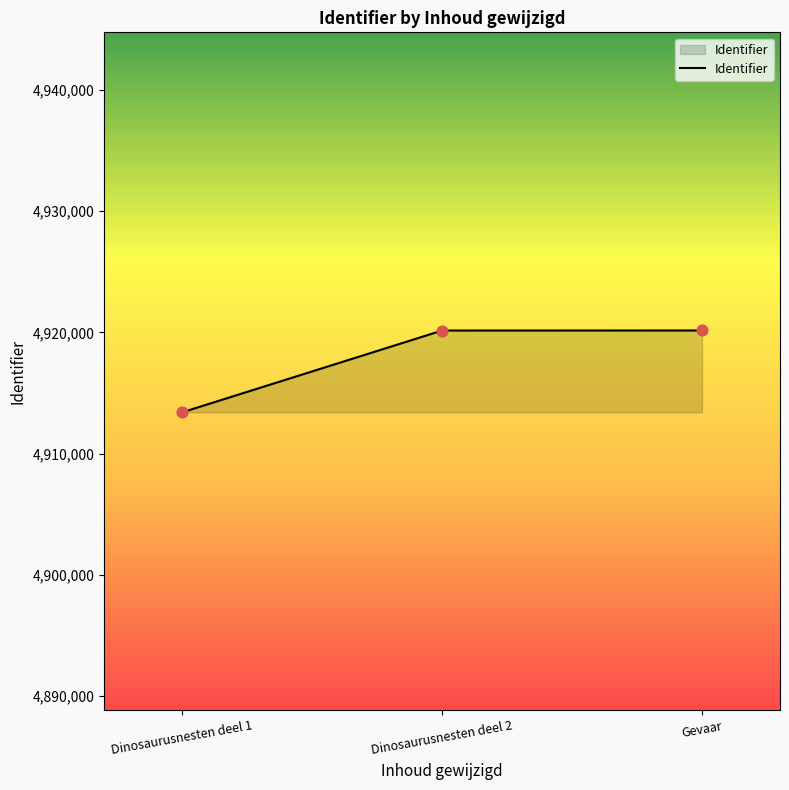

Which has a higher value, Dinosaurusnesten deel 1 or Gevaar?

Gevaar